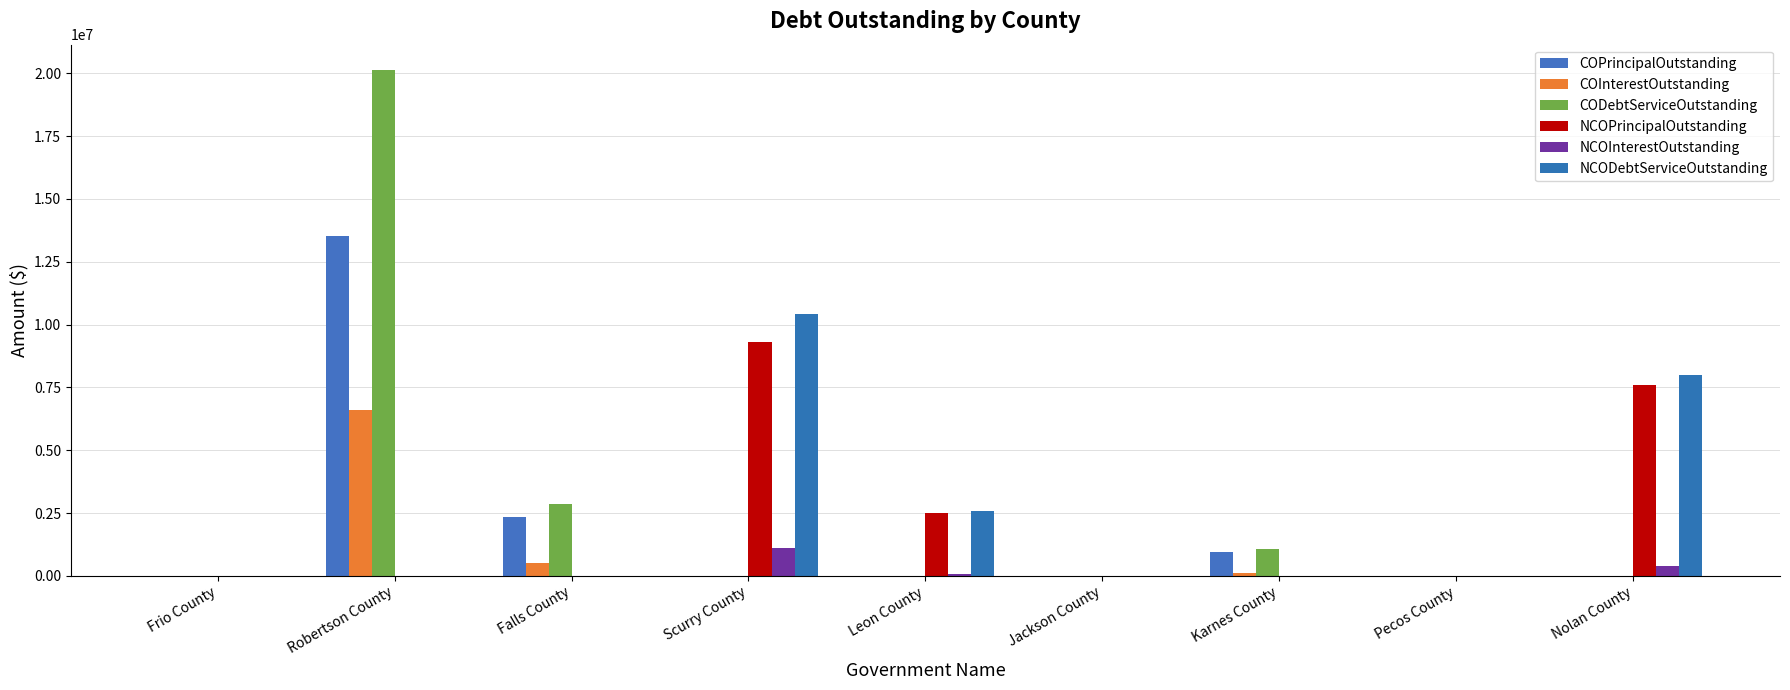

True or false: CODebtServiceOutstanding has a value of 1604250.4 at Karnes County.

False